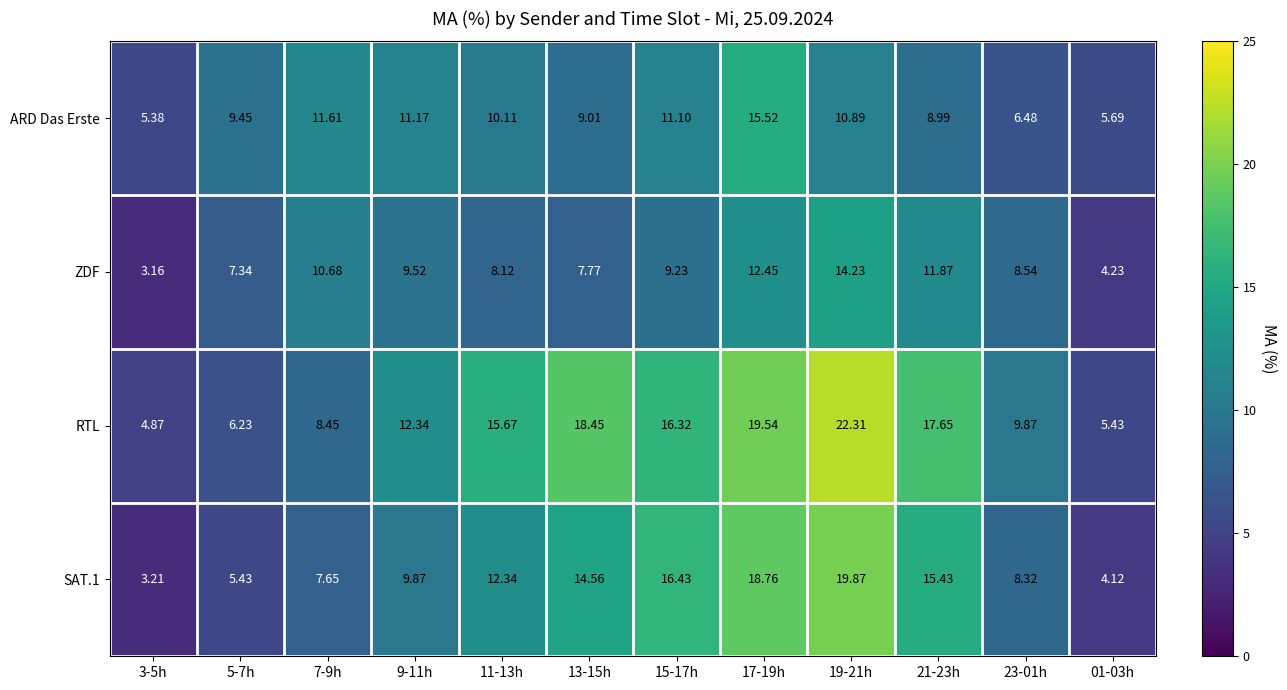

Which series has the largest total across all categories?

RTL